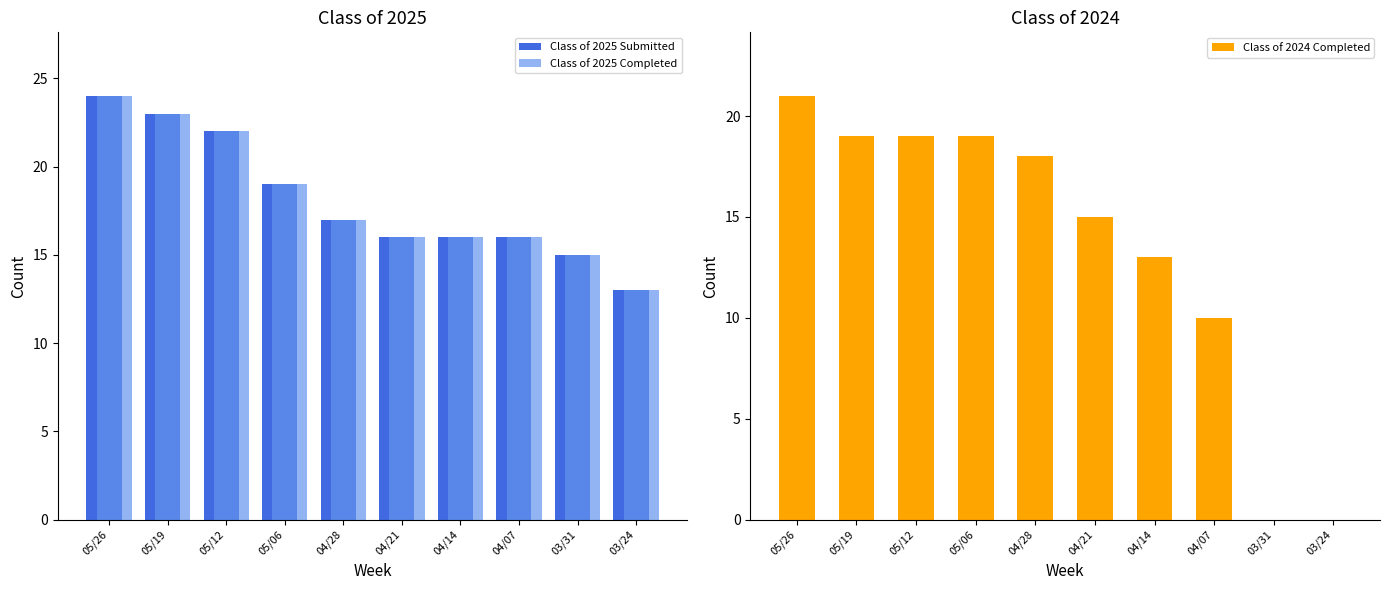

True or false: Class of 2024 Completed has a value of 15 at 04/21.

True